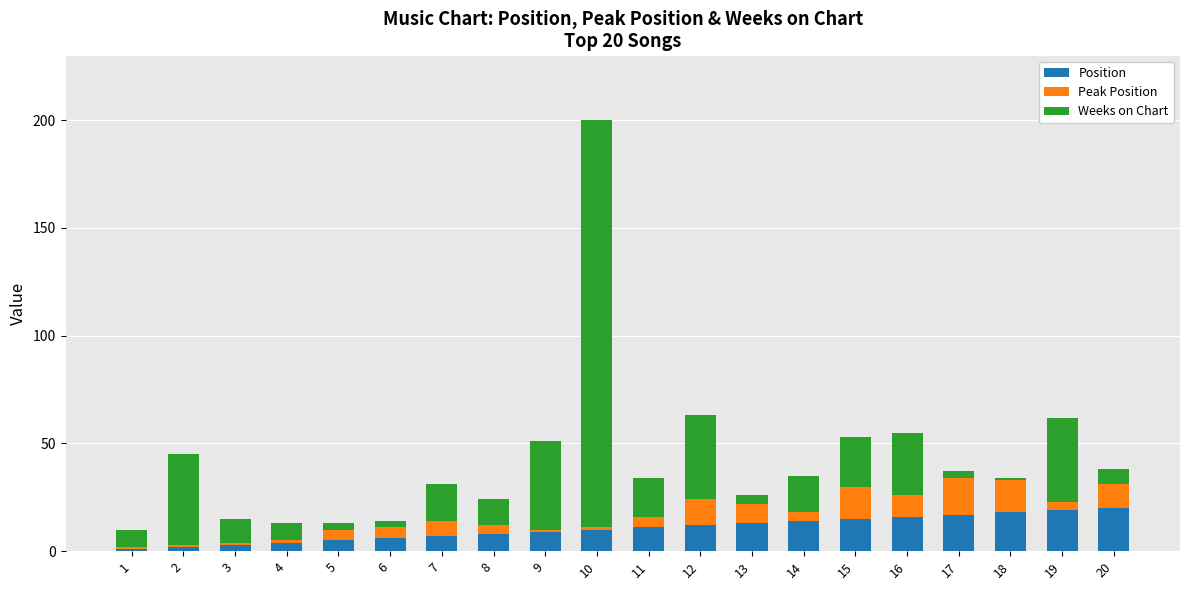

At which category is the sum across all series the highest?

10